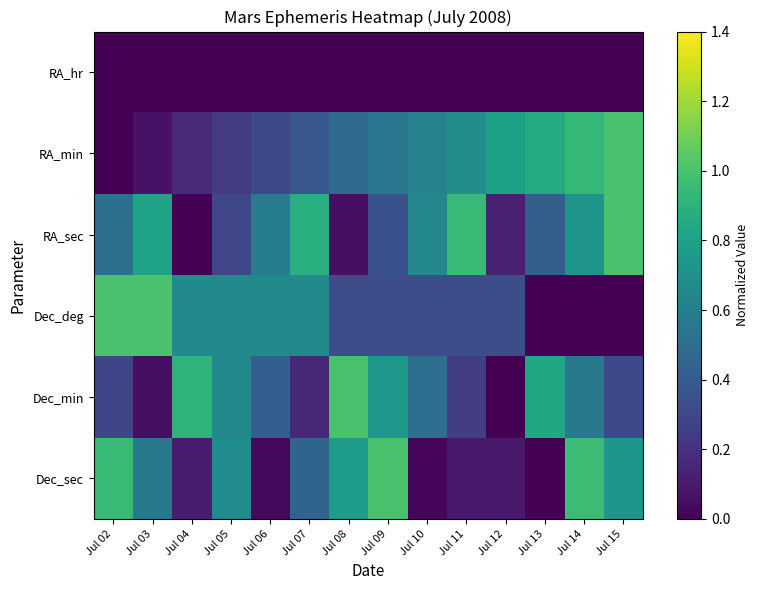

Which label corresponds to the largest value in the chart?

Jul 15